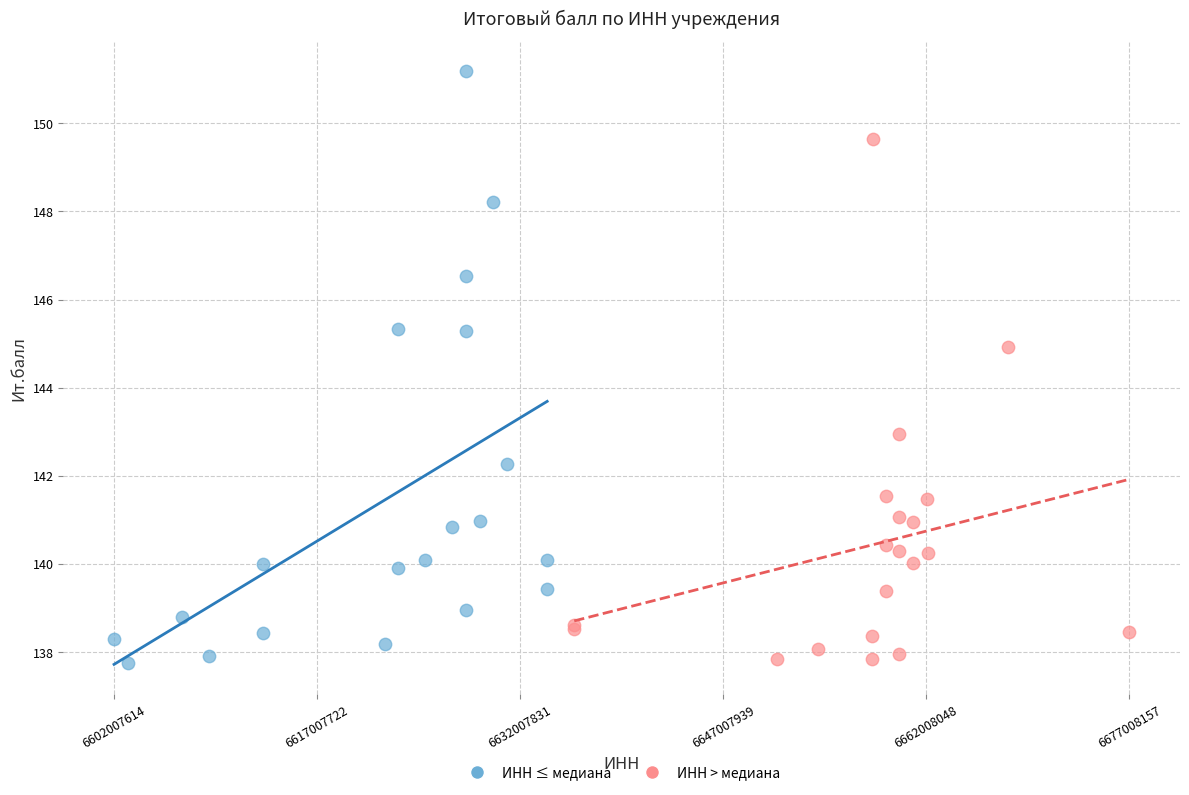

Which series has the widest spread of Y values?

ИНН ≤ медиана